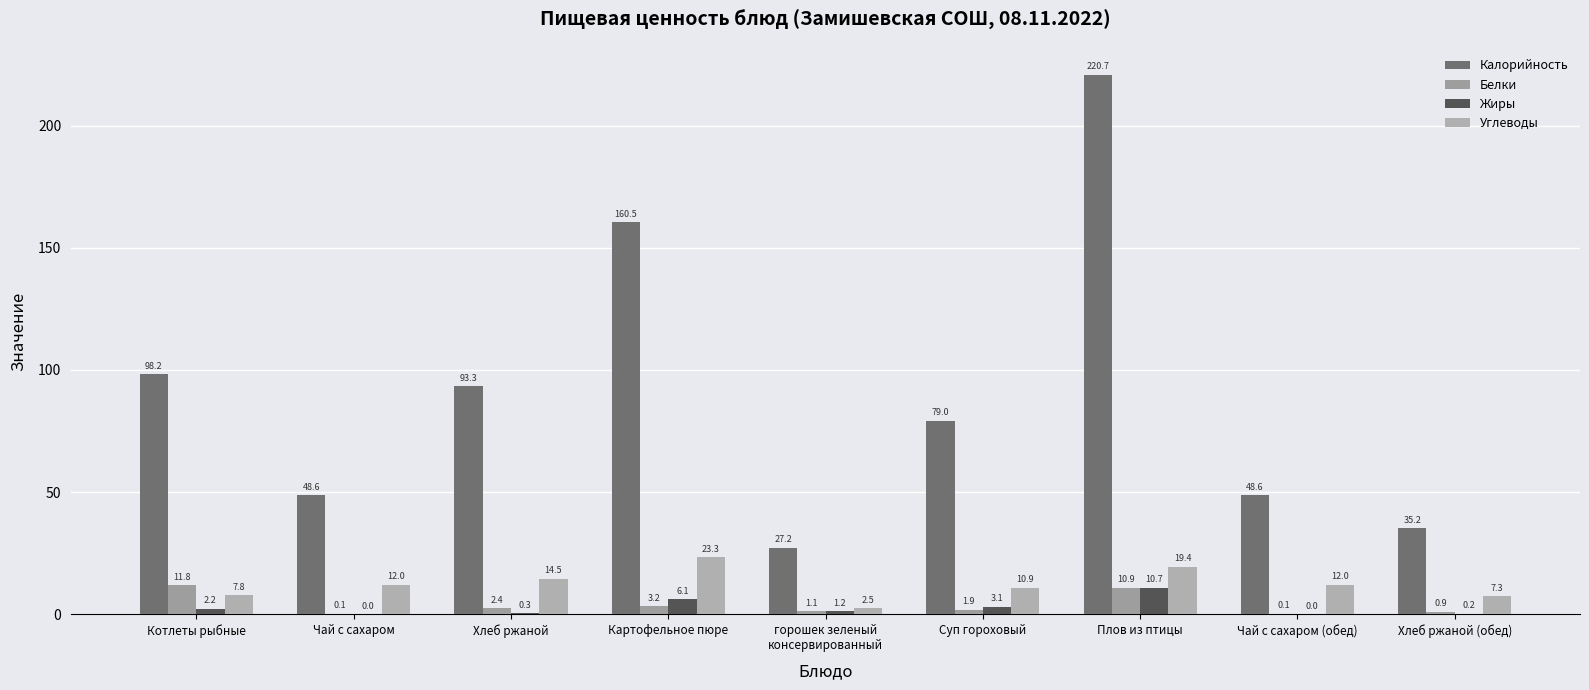

Count the number of categories in the chart.

9